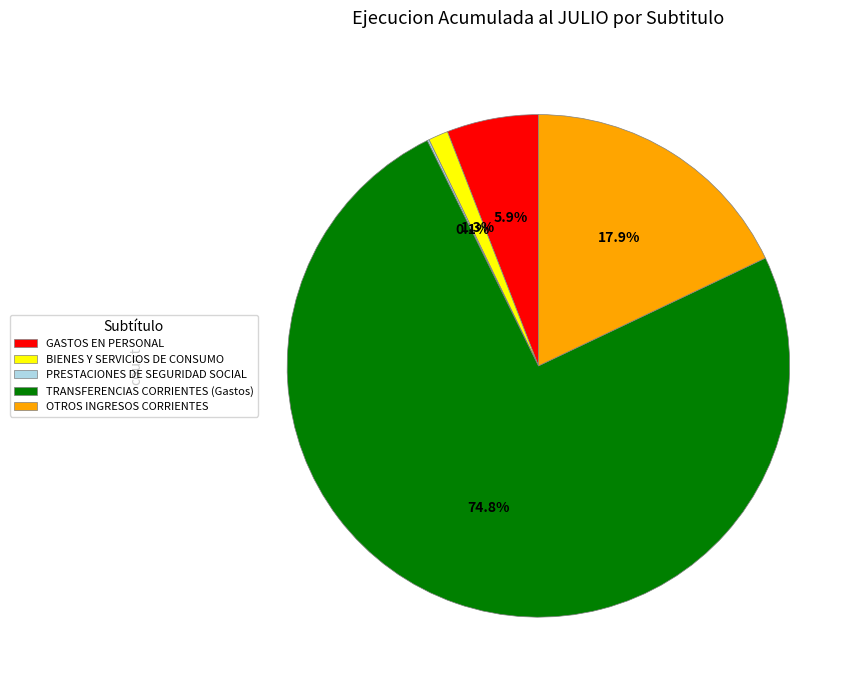

How much of the chart is everything except BIENES Y SERVICIOS DE CONSUMO?

98.7%